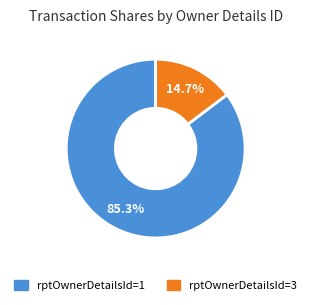

Is there any slice that represents more than half of the pie?

Yes